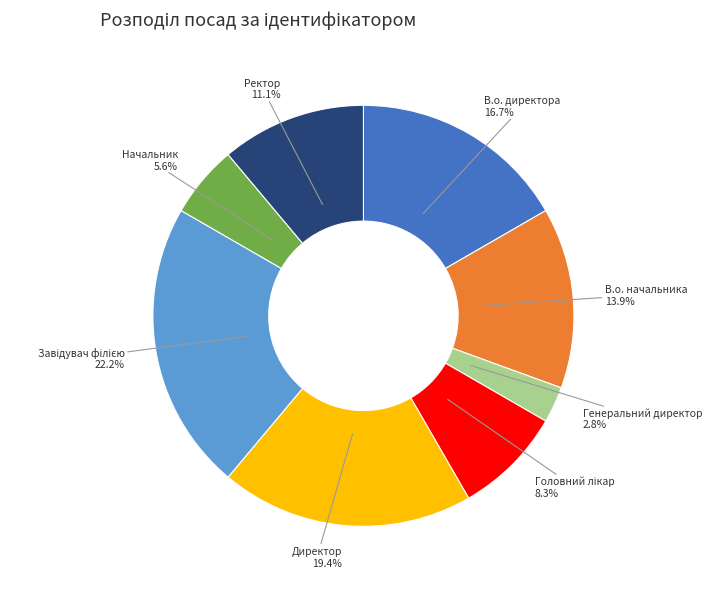

Does any single category account for the majority?

No